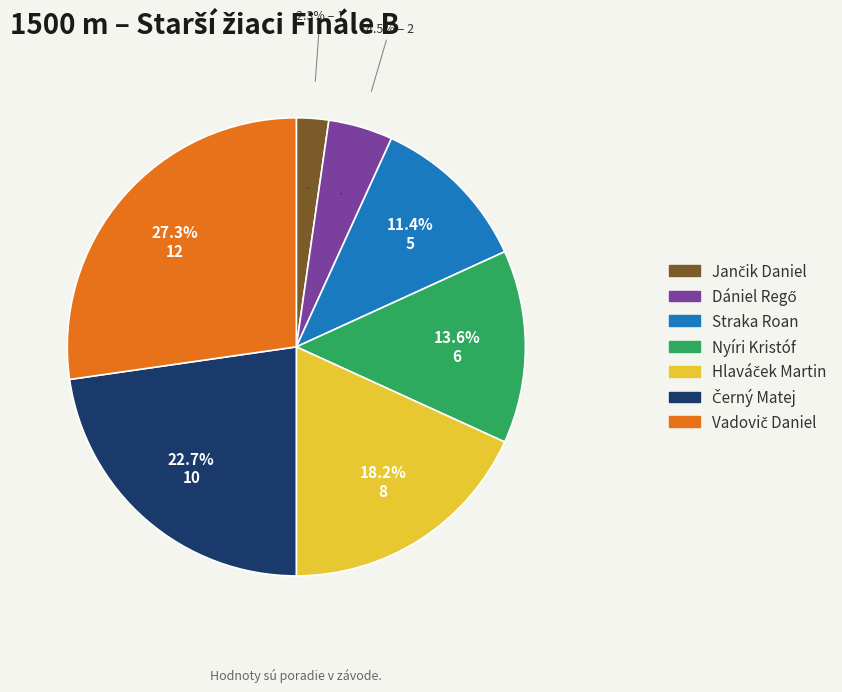

What percentage is the Hlaváček Martin slice, to the nearest percent?

18%